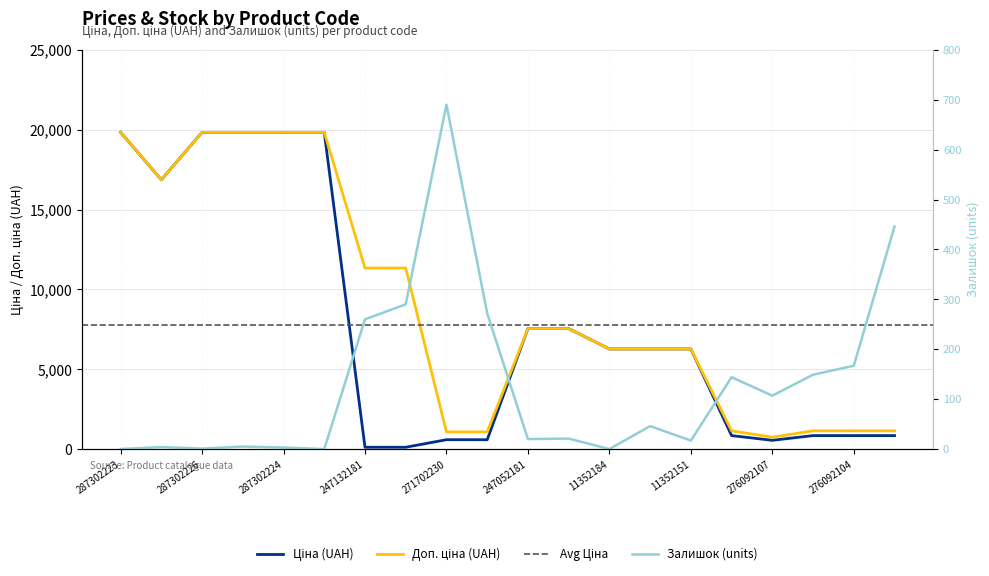

Which series has the widest spread of values?

Ціна